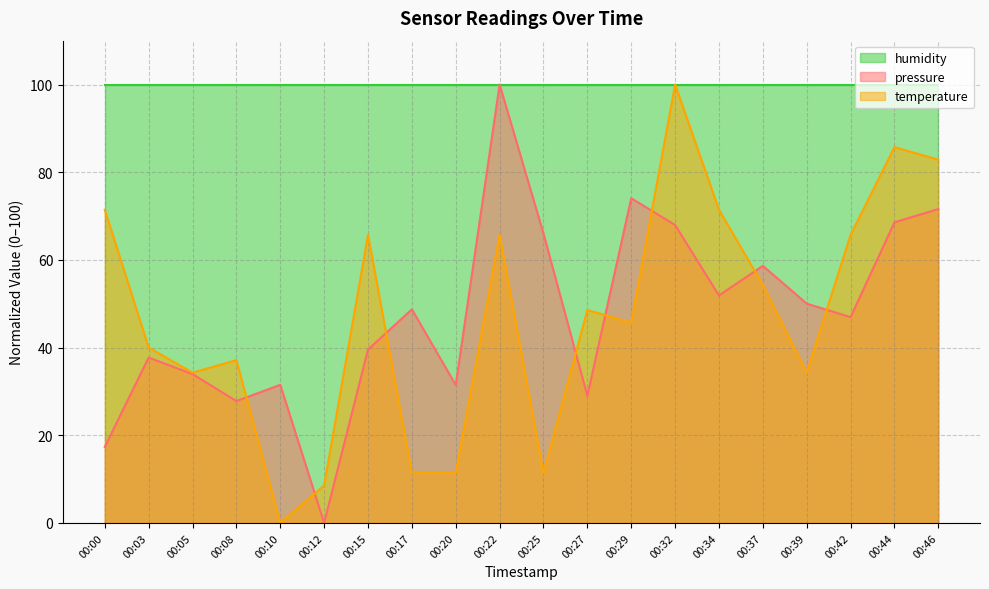

The value of pressure at 00:25 is 22.9. True or false?

False